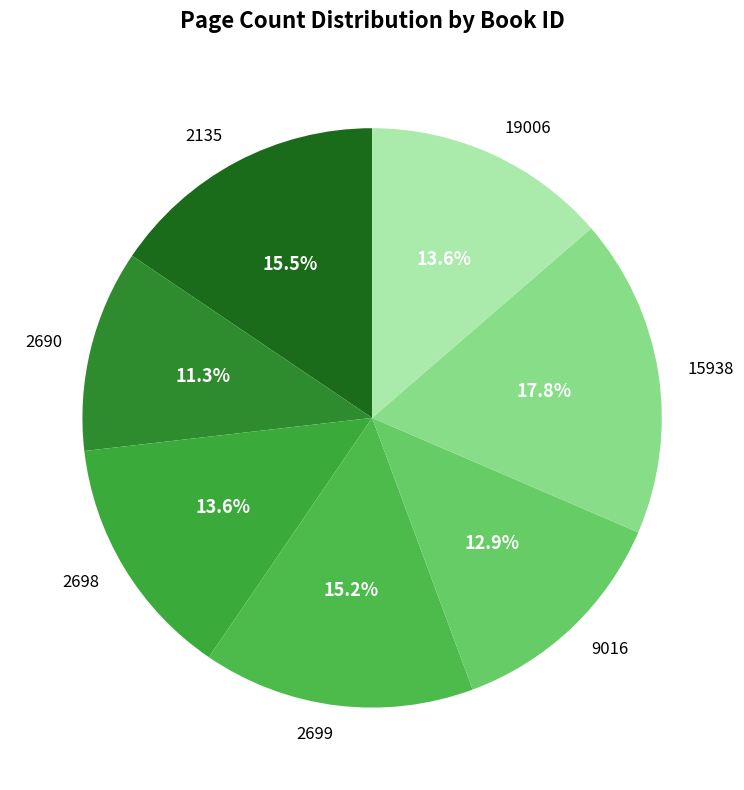

Which slice is the smallest?

2690